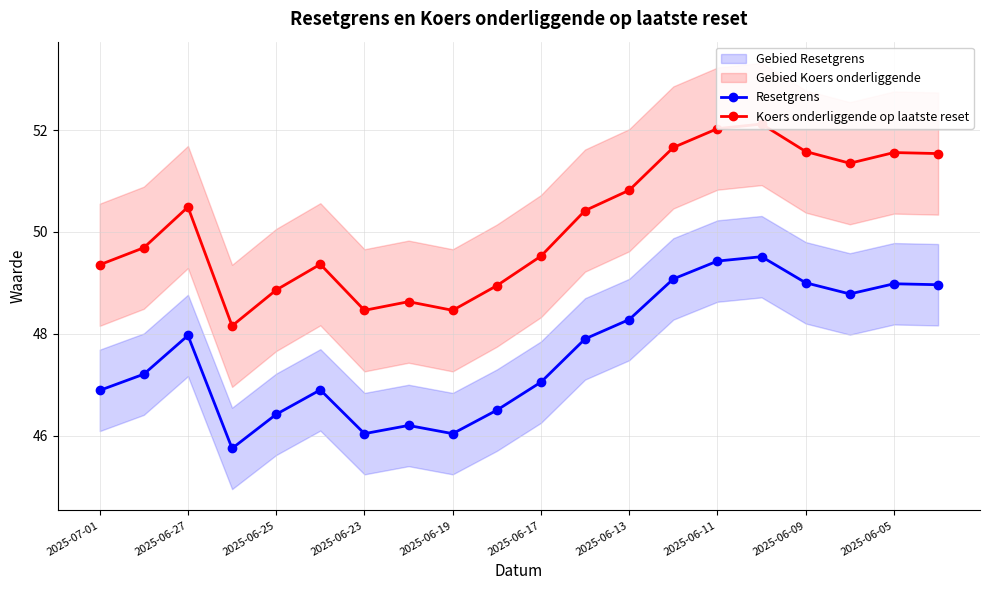

True or false: Koers onderliggende op laatste reset and Resetgrens intersect in this chart.

False